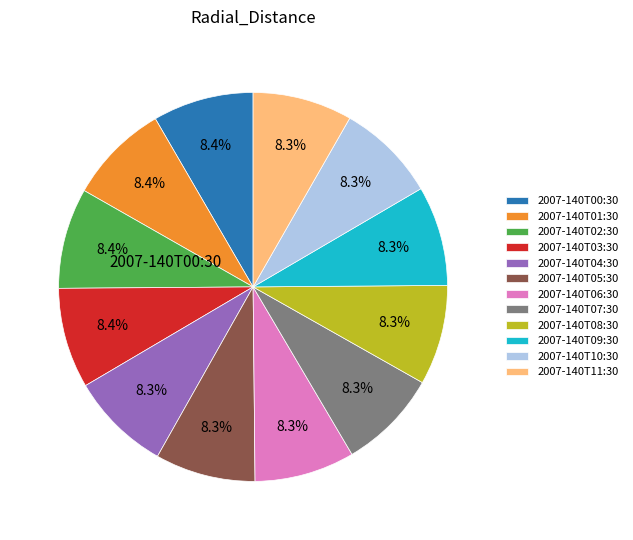

What percentage do 2007-140T05:30 and 2007-140T01:30 together represent?

16.7%